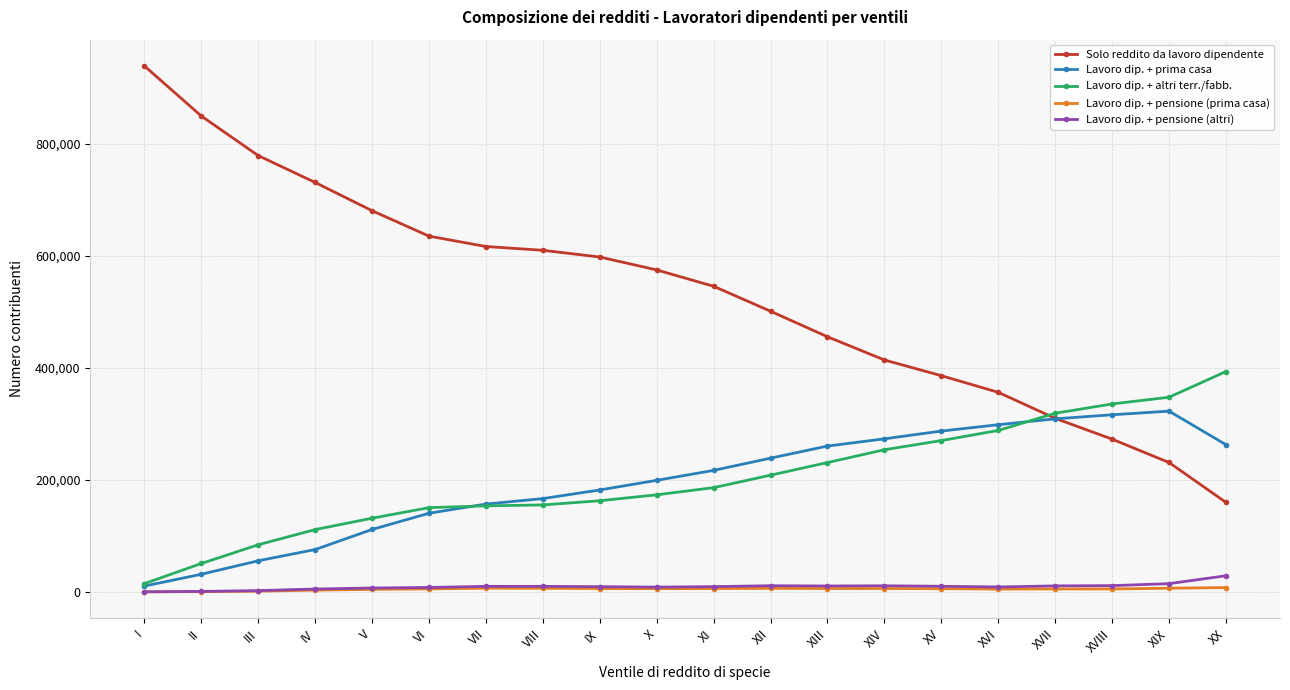

True or false: Lavoro dip. + prima casa and Solo reddito da lavoro dipendente cross at least once.

True